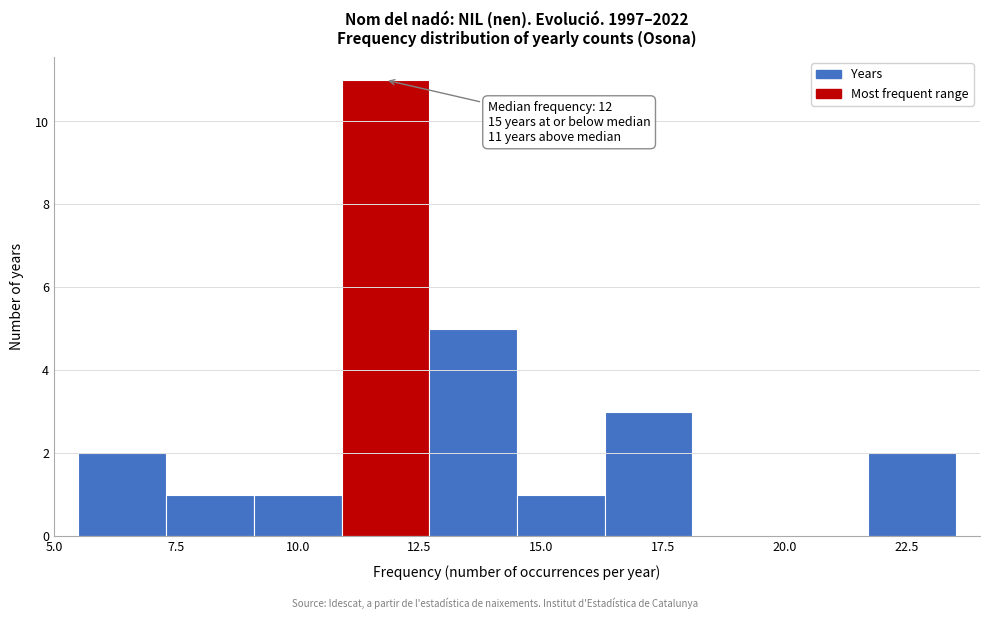

Around what value on the x-axis is the tallest bar? Give the approximate position of its centre, as read against the axis.

12.0